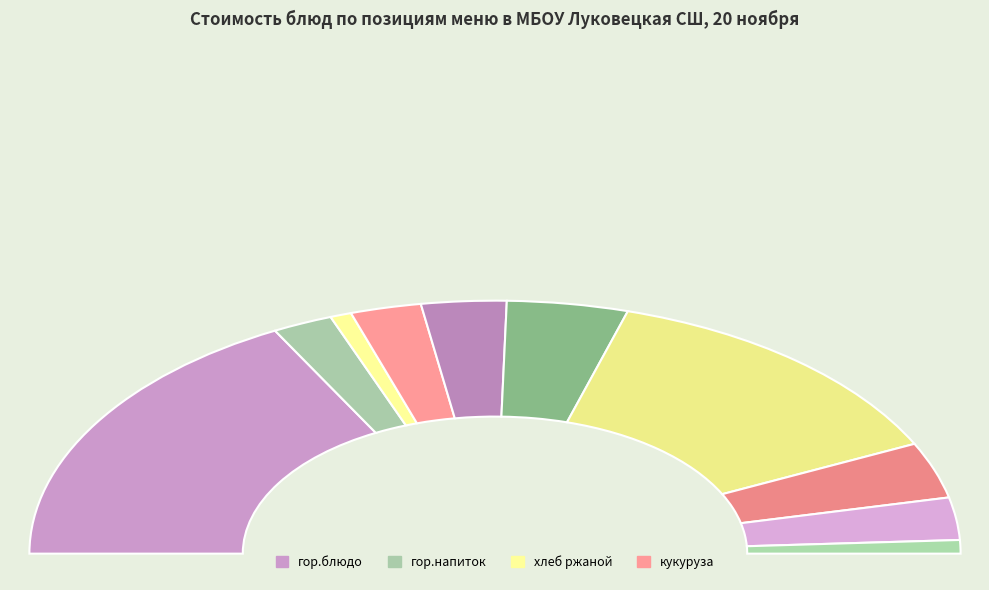

Which has a higher value, кукуруза or гуляш?

гуляш